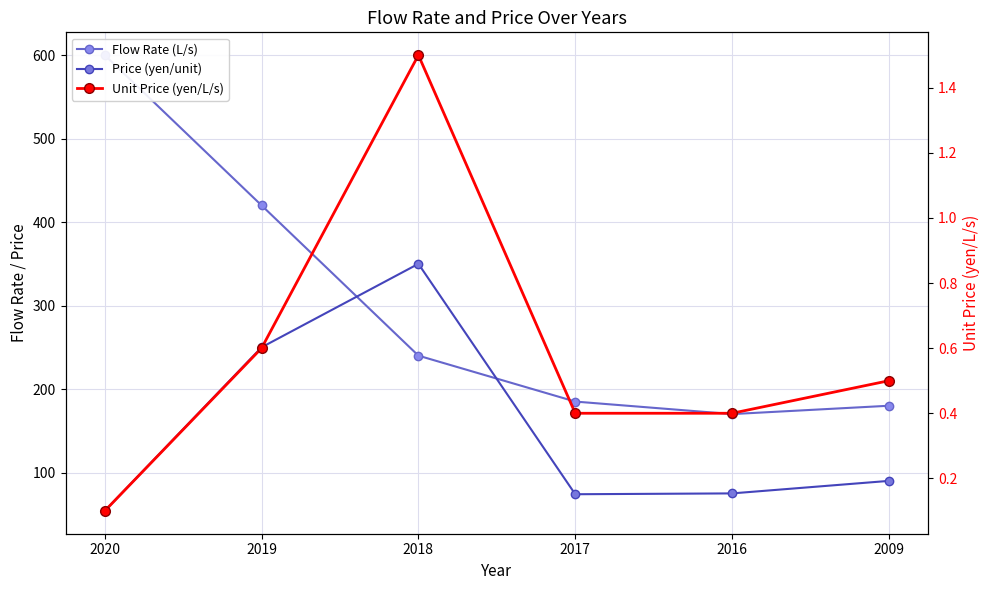

At which category is the sum across all series the highest?

2019